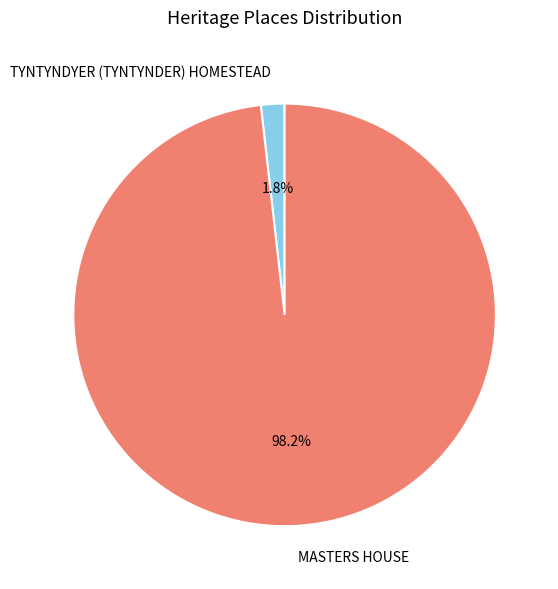

Combined, do MASTERS HOUSE and TYNTYNDYER (TYNTYNDER) HOMESTEAD account for over 50%?

Yes